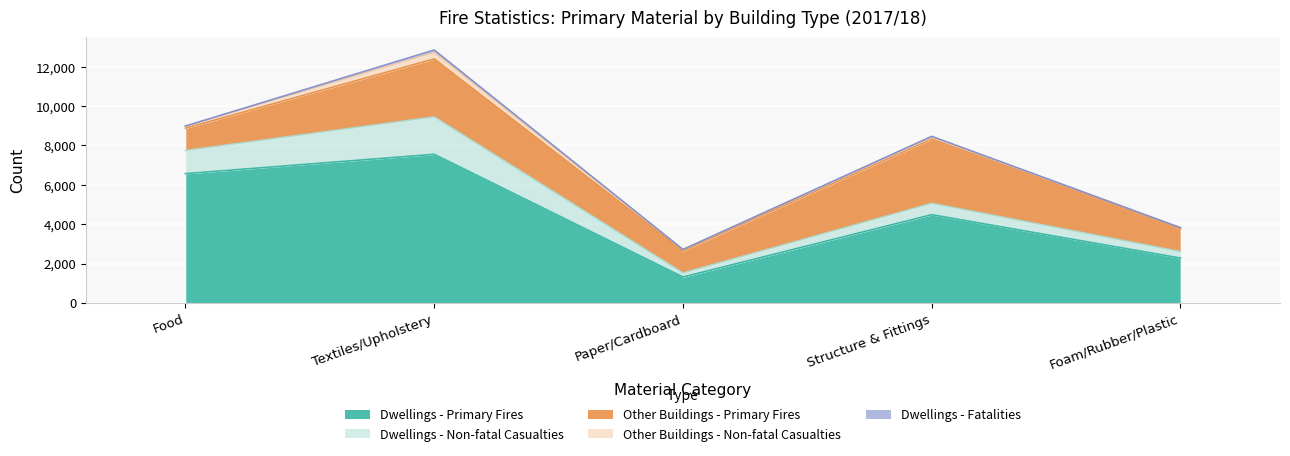

At which category does Other Buildings - Non-fatal Casualties reach its first local peak?

Textiles/Upholstery